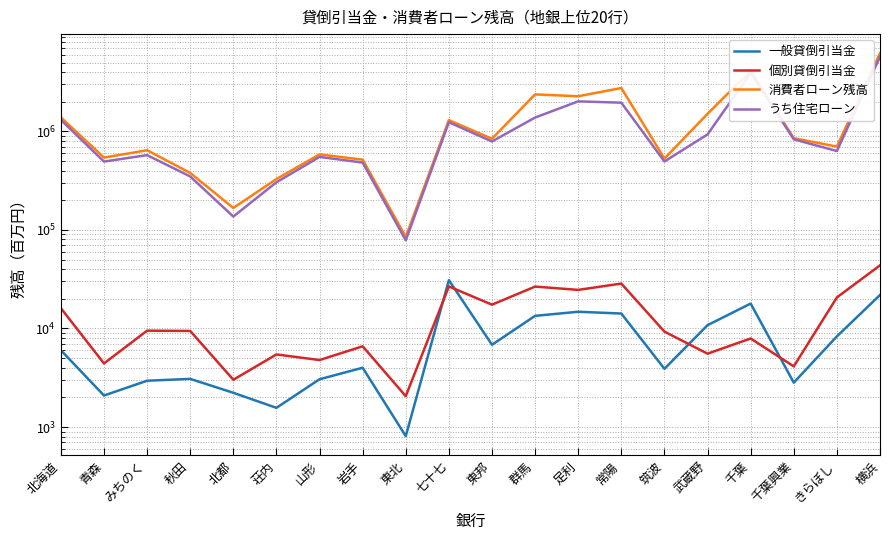

Between 荘内 and 青森, which is larger?

青森